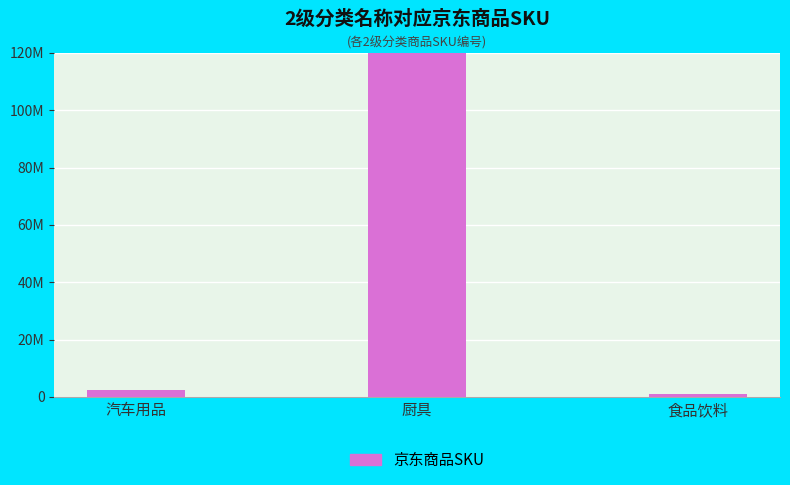

What is the maximum value shown in the chart?

100003062961